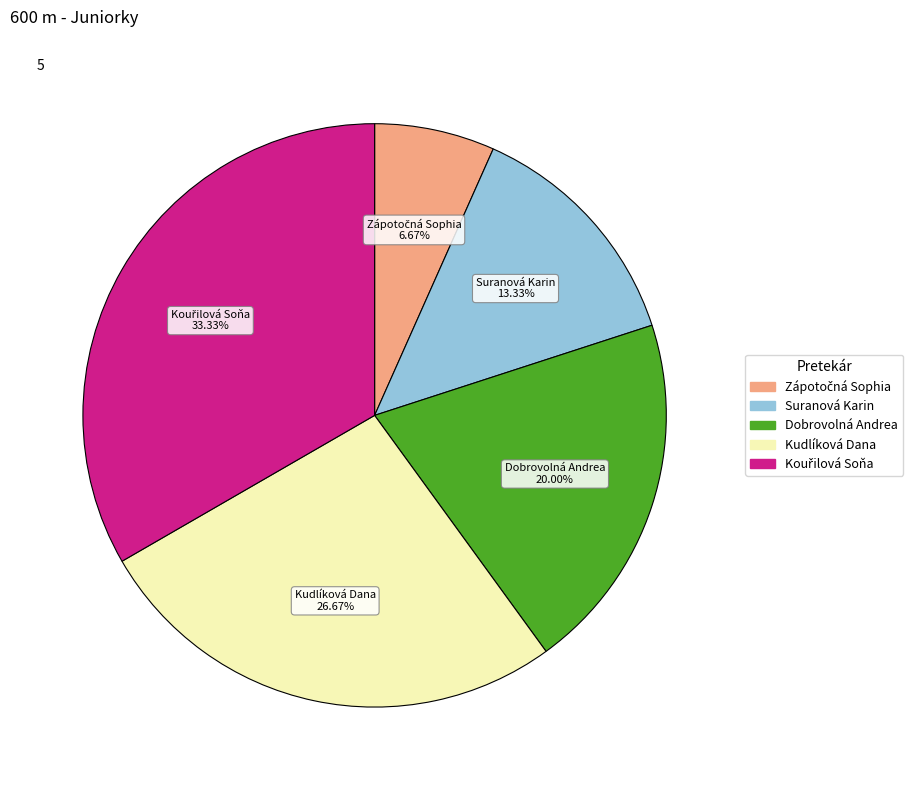

Which has a higher value, Dobrovolná Andrea or Kudlíková Dana?

Kudlíková Dana